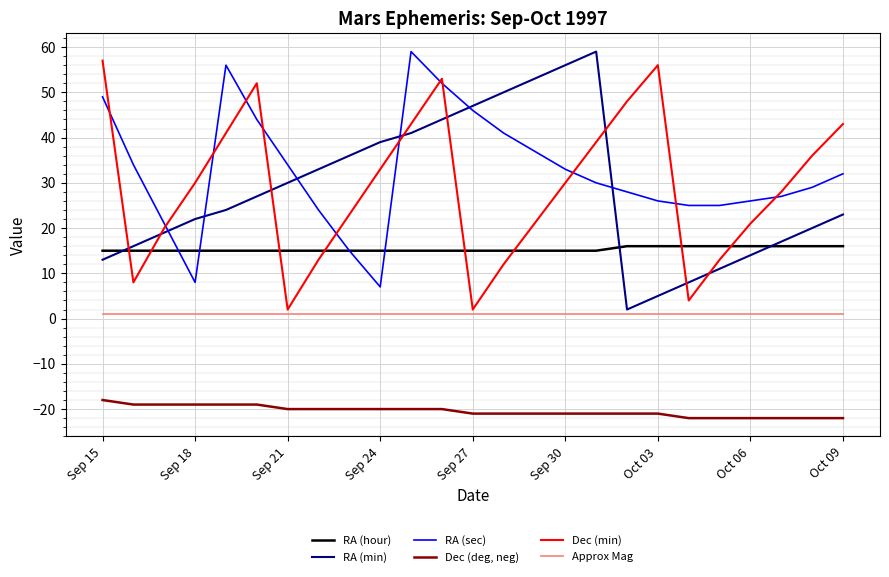

Which series has the largest total across all categories?

RA (sec)